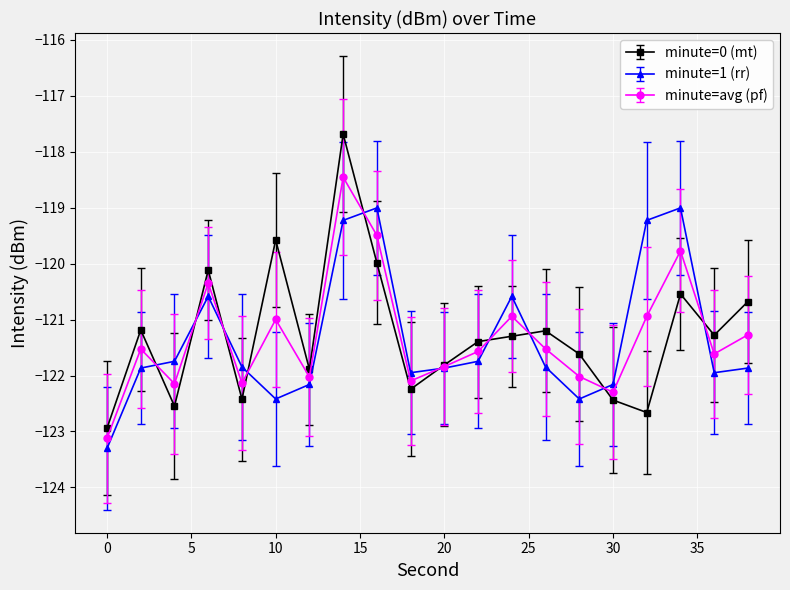

What is the minimum value shown in the chart?

-123.3